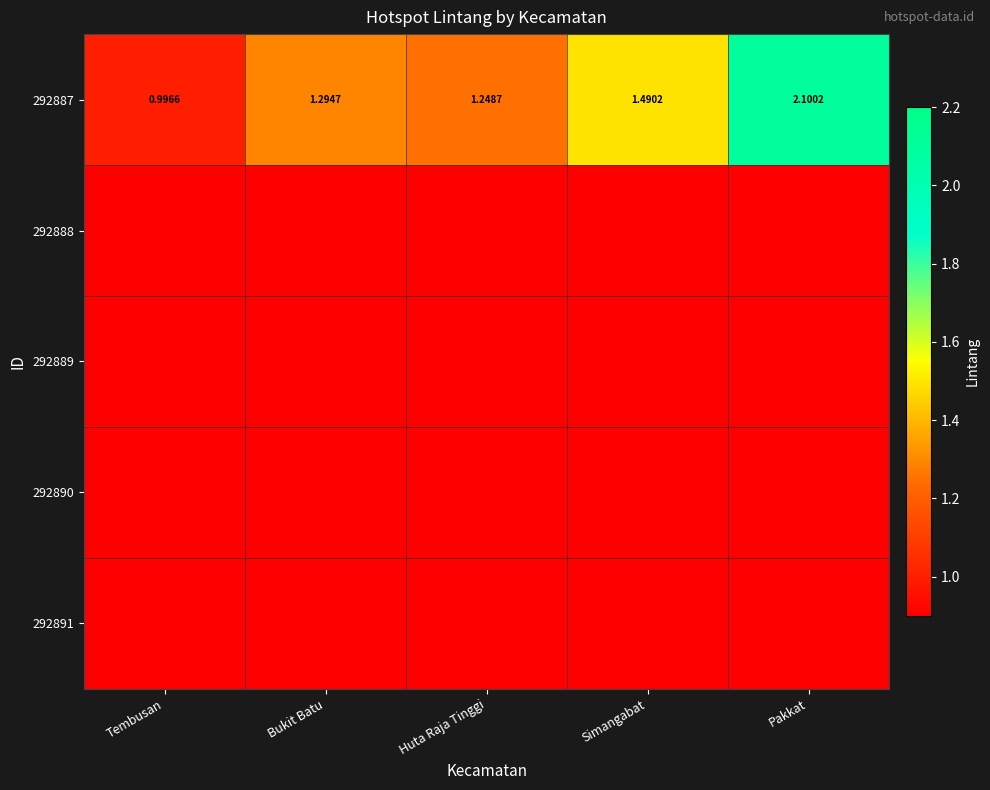

Which category has the highest value in the 292887 series?

Pakkat